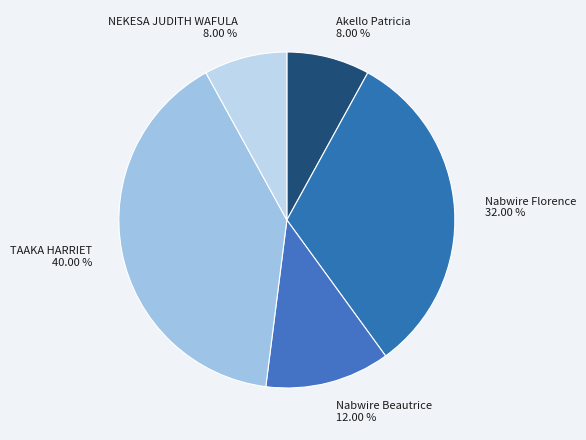

Combined, what portion of the pie is Nabwire Beautrice and Akello Patricia?

20.0%